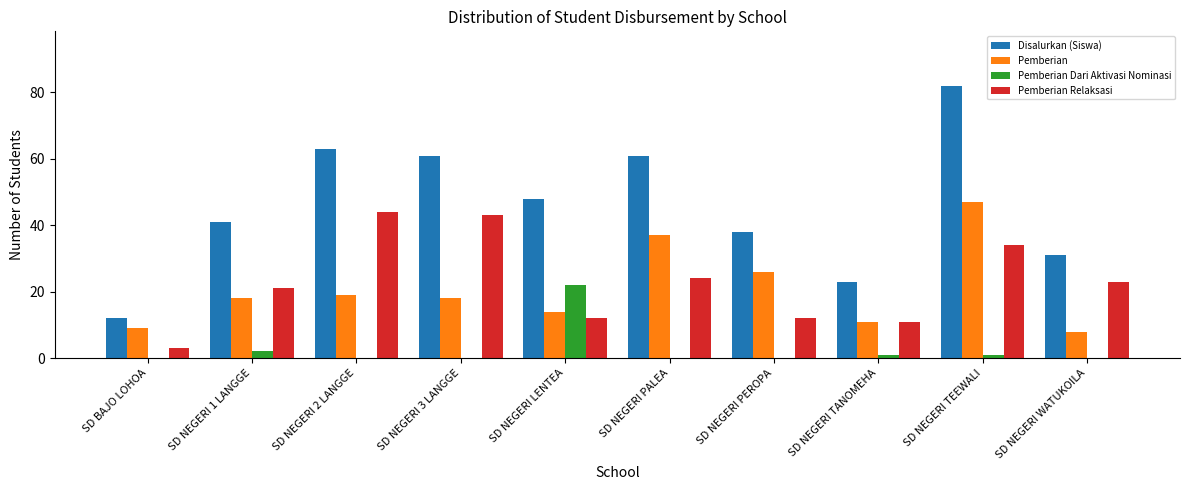

What is the sum of all Disalurkan (Siswa) values?

460